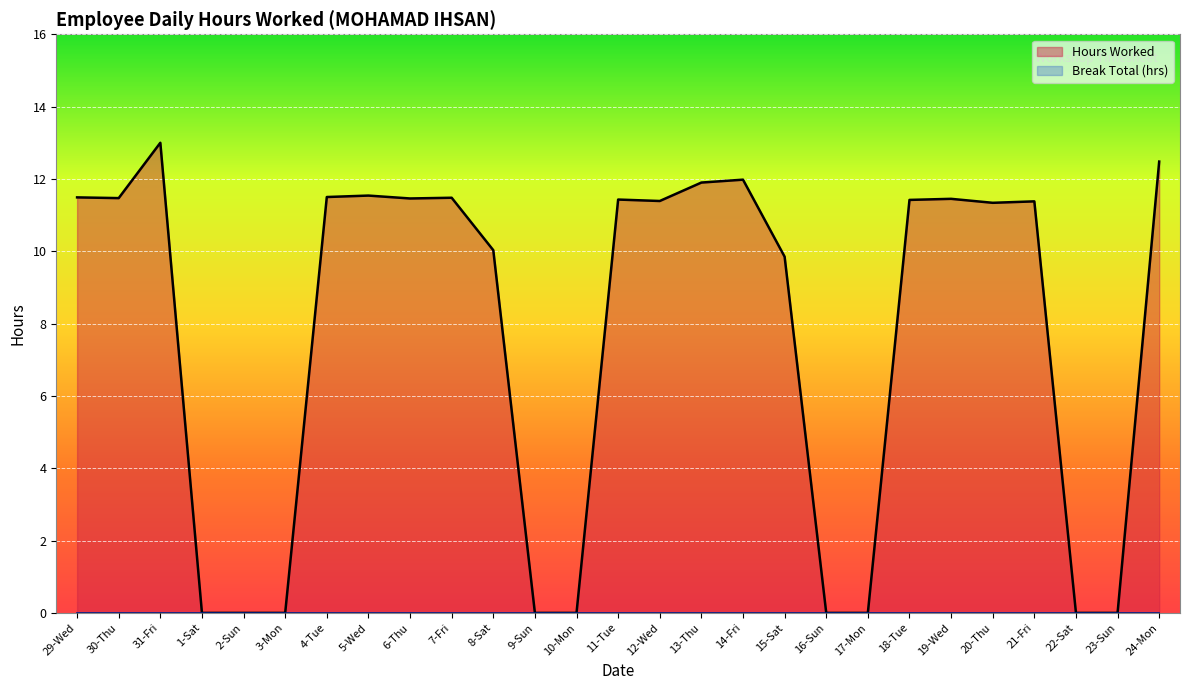

The chart shows a value of 18.4 at 31-Fri. True or false?

False